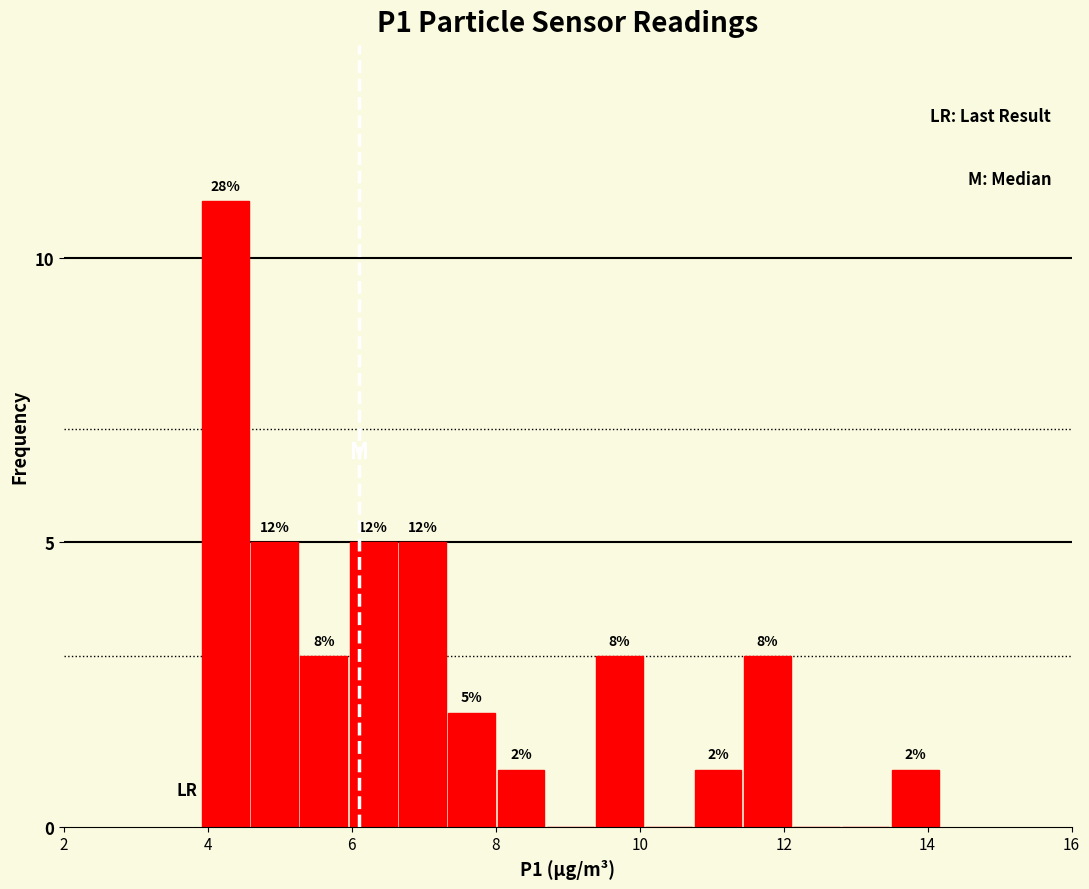

Around what value on the x-axis is the tallest bar? Give the approximate position of its centre, as read against the axis.

4.2